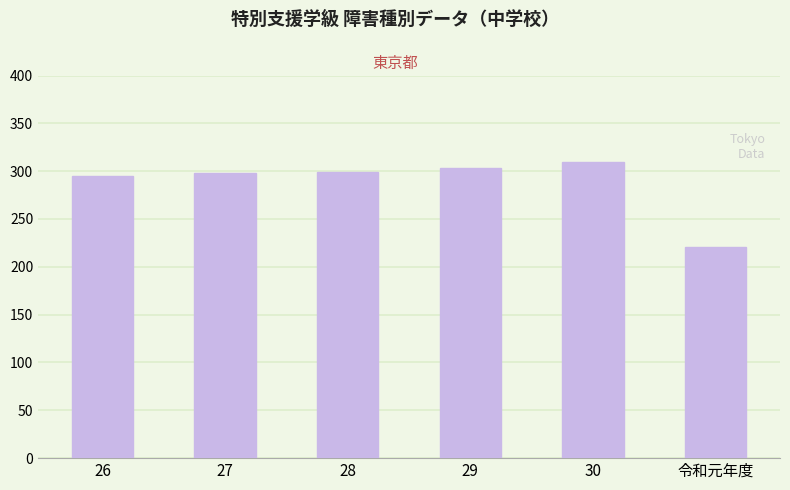

What is the ratio of the value at 28 to the value at 29?

1.0